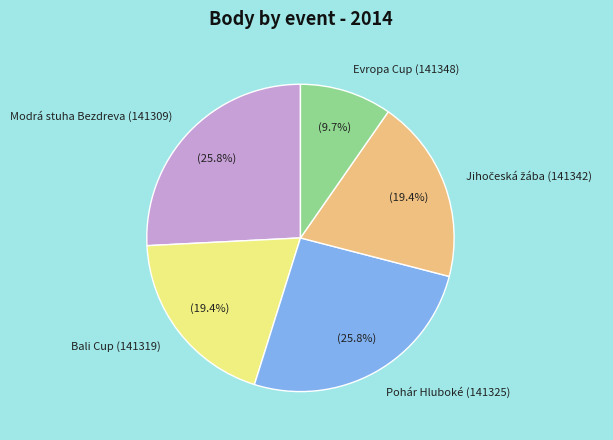

Which has a higher value, Bali Cup (141319) or Modrá stuha Bezdreva (141309)?

Modrá stuha Bezdreva (141309)